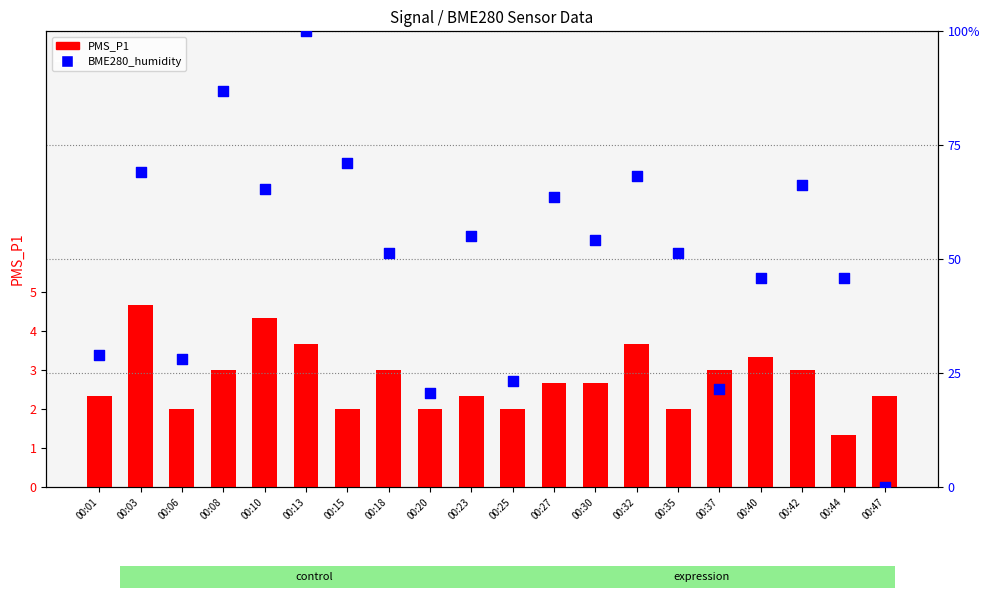

Which series contains the highest Y value?

BME280_humidity